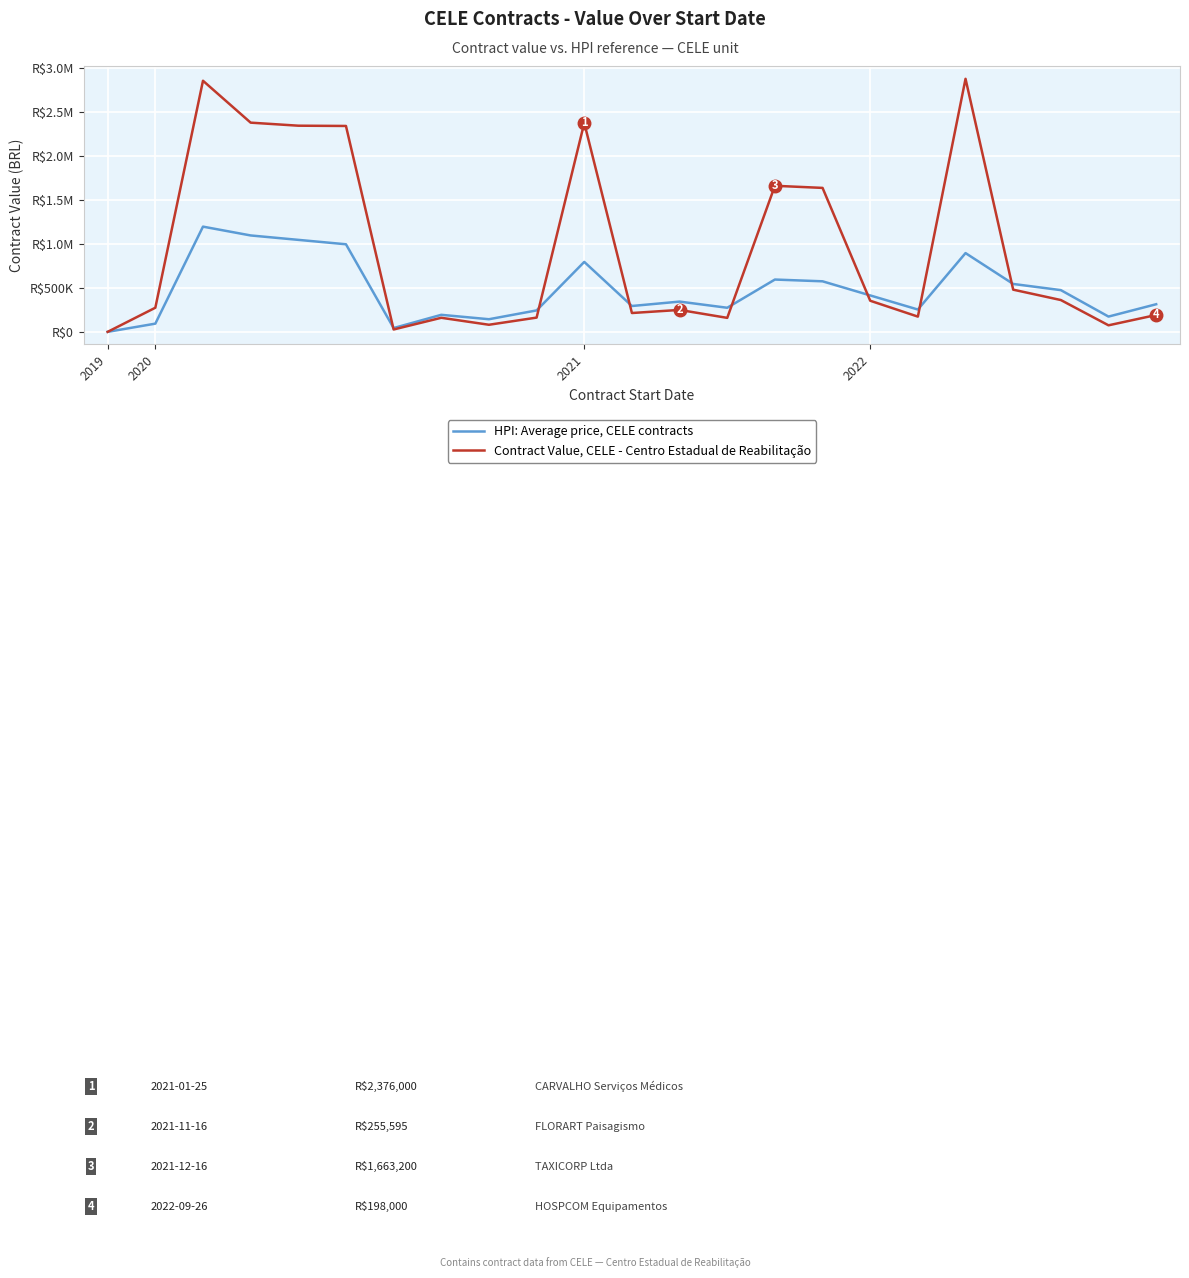

Is this an area chart (filled region under the line)?

No